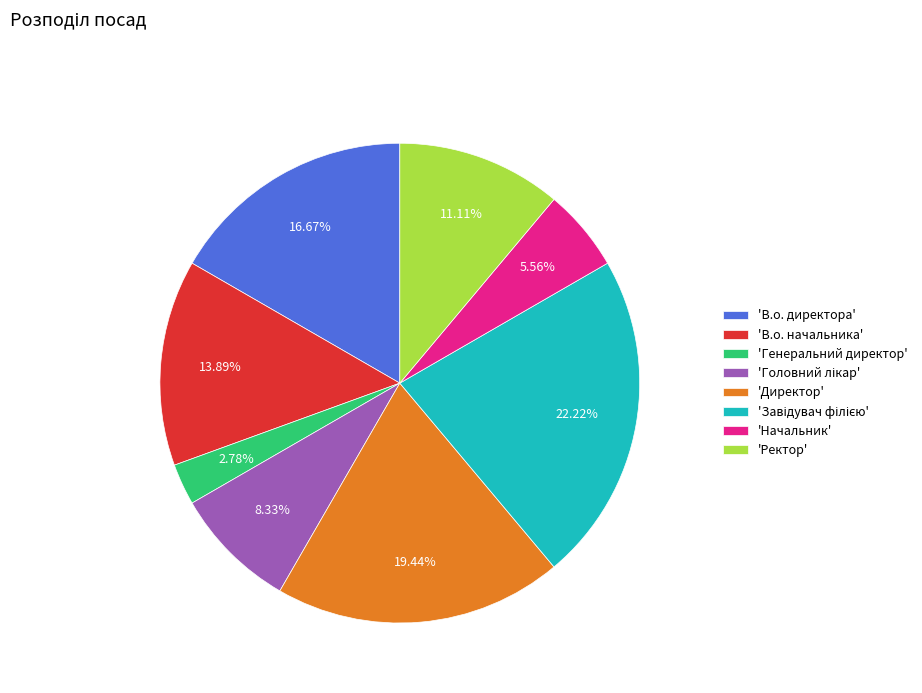

Which category has the smallest portion of the pie?

'Генеральний директор'